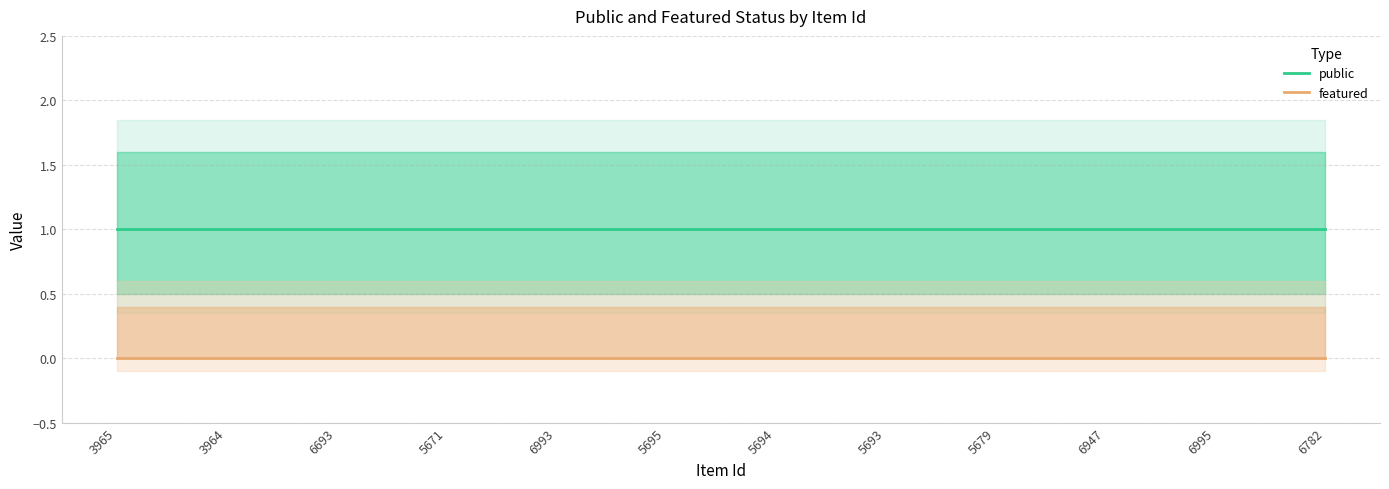

Which series has the widest spread of values?

public